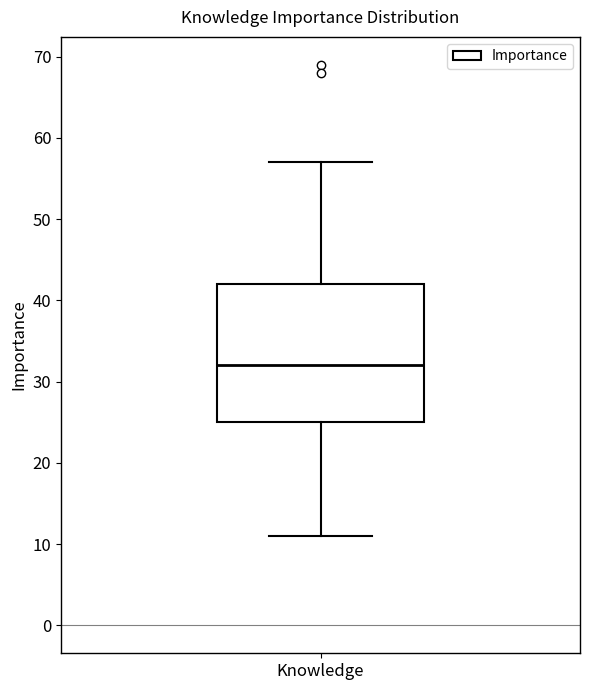

Read this box plot against the y-axis: the position of the median line, the range covered by the box, and the ends of both whiskers. The values are not printed on the chart, so give them approximately, as read against the axis.

median 32, box 25 to 42, whiskers 11 to 57